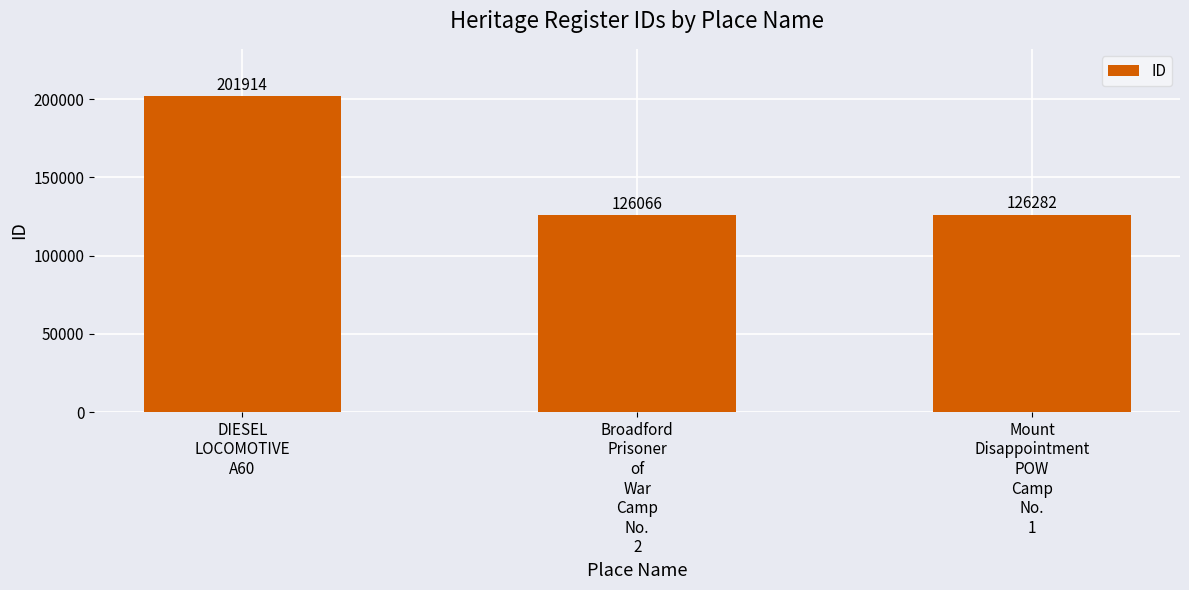

What is the difference between the maximum and second lowest values?

75632